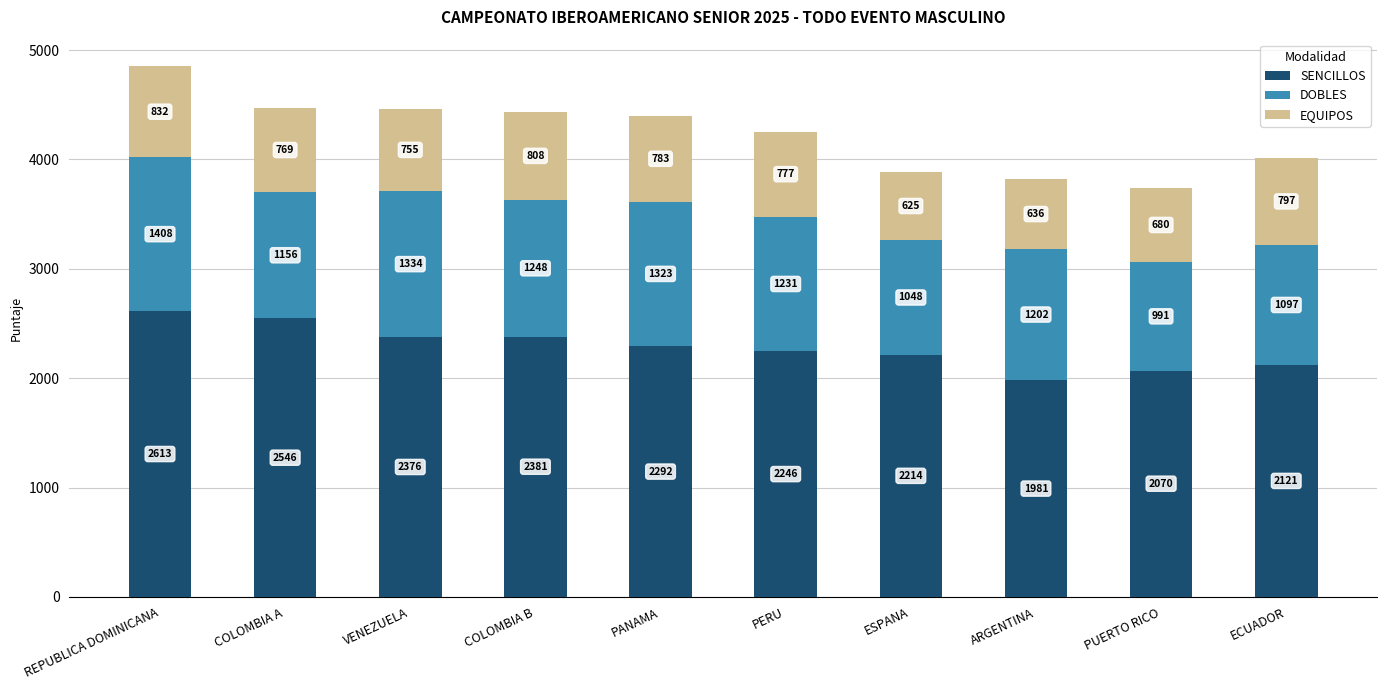

Reading left to right, what are the values for SENCILLOS?

REPUBLICA DOMINICANA=2613	COLOMBIA A=2546	VENEZUELA=2376	COLOMBIA B=2381	PANAMA=2292	PERU=2246	ESPANA=2214	ARGENTINA=1981	PUERTO RICO=2070	ECUADOR=2121